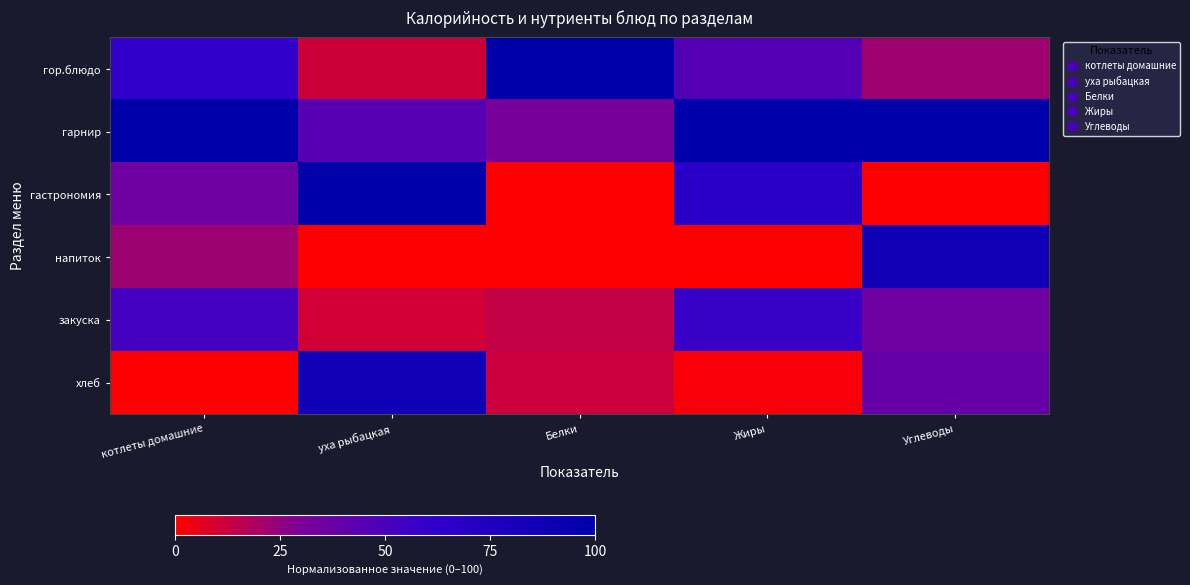

Reading right to left, list all the values displayed in this chart.

гор.блюдо: Углеводы=21.9	Жиры=46.4	Белки=100.0	уха рыбацкая=11.6	котлеты домашние=60.4
гарнир: Углеводы=100.0	Жиры=100.0	Белки=31.0	уха рыбацкая=44.5	котлеты домашние=100.0
гастрономия: Углеводы=0.0	Жиры=66.4	Белки=0.0	уха рыбацкая=100.0	котлеты домашние=34.8
напиток: Углеводы=87.1	Жиры=0.0	Белки=0.5	уха рыбацкая=0.0	котлеты домашние=22.3
закуска: Углеводы=35.0	Жиры=57.3	Белки=13.8	уха рыбацкая=10.9	котлеты домашние=53.2
хлеб: Углеводы=38.7	Жиры=1.9	Белки=11.9	уха рыбацкая=87.0	котлеты домашние=0.0